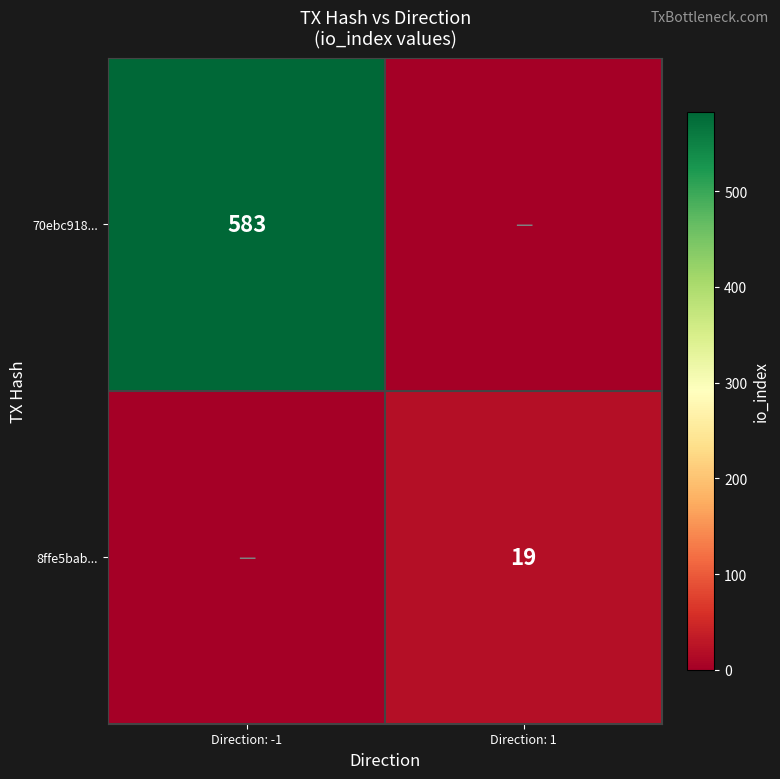

At which category is the sum across all series the highest?

Direction: -1